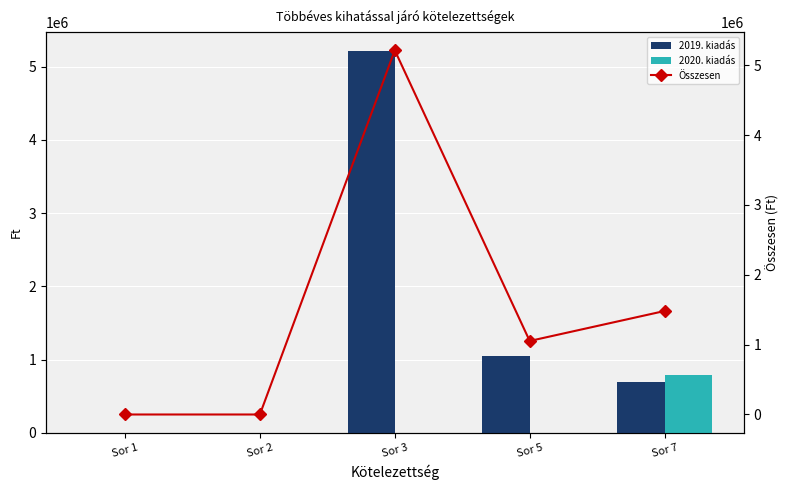

Reading left to right, extract all data points from this chart.

2019. kiadás: 0	0	5213392	1052445	688326
2020. kiadás: 0	0	0	0	793170
Összesen: 0	0	5213392	1052445	1481496